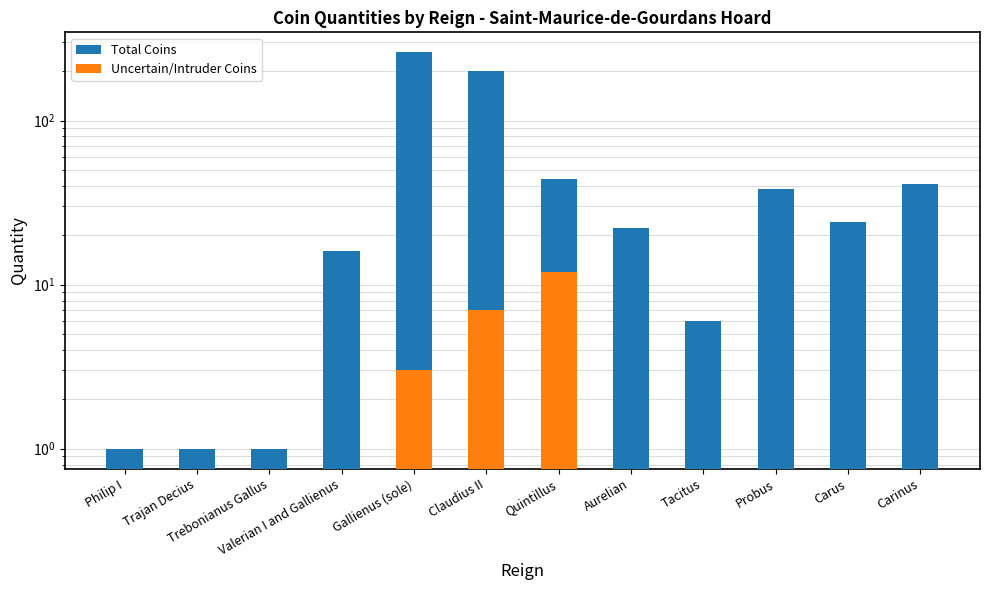

At which category does the chart reach its peak across all series?

Gallienus (sole)